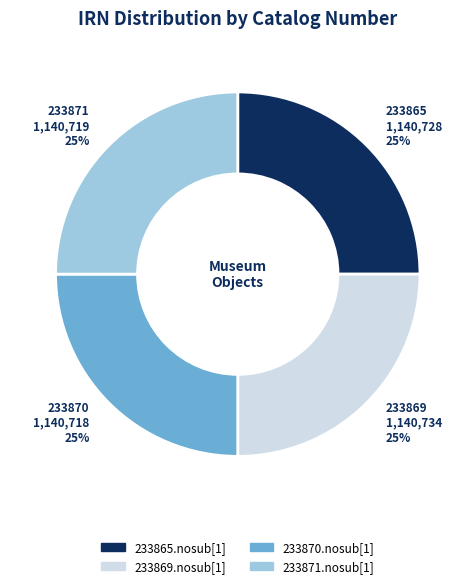

To the nearest percent, what percentage of the pie is 233865.nosub[1]?

25%